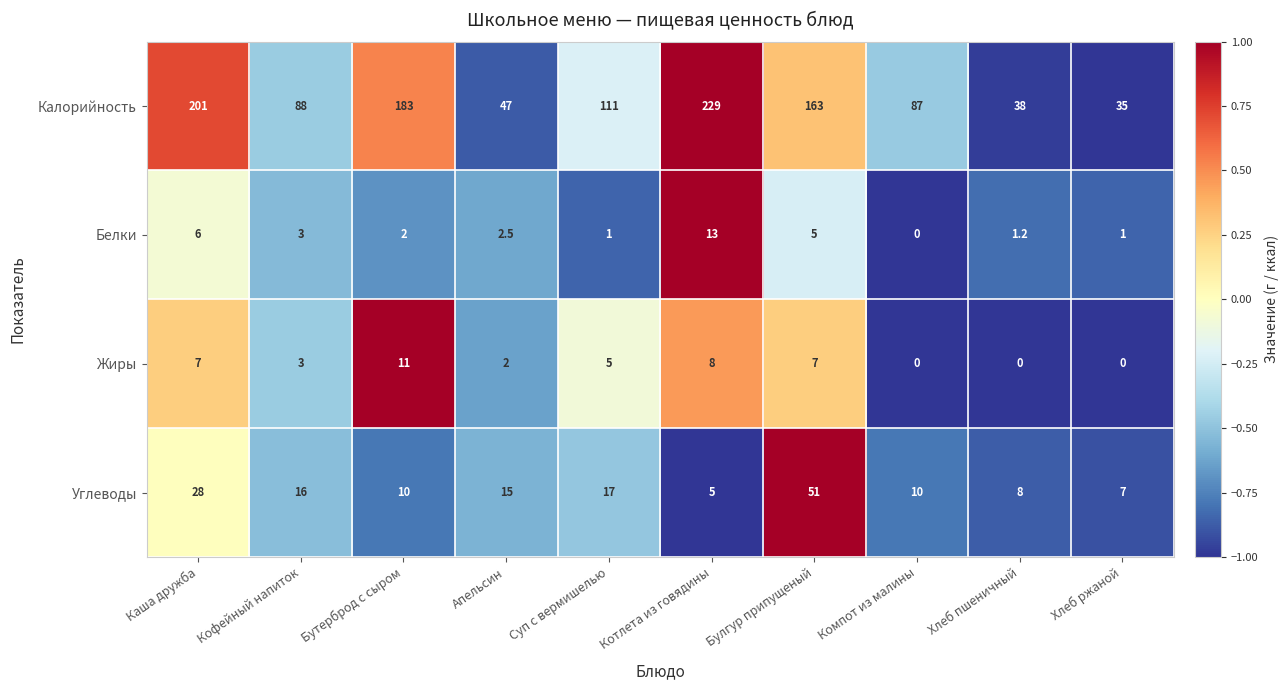

Which series changed the most between Суп с вермишелью and Компот из малины?

Калорийность